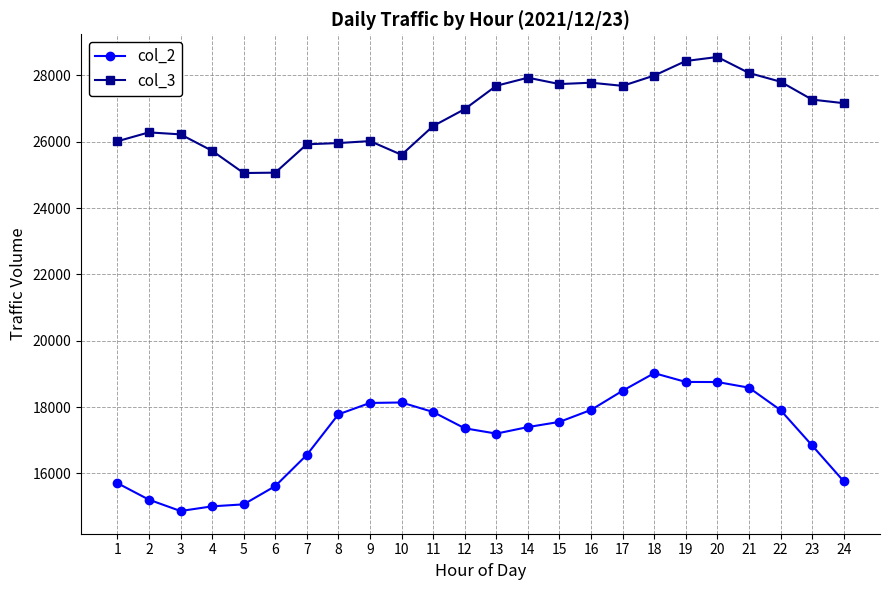

True or false: col_2 has a value of 10092 at 18.

False